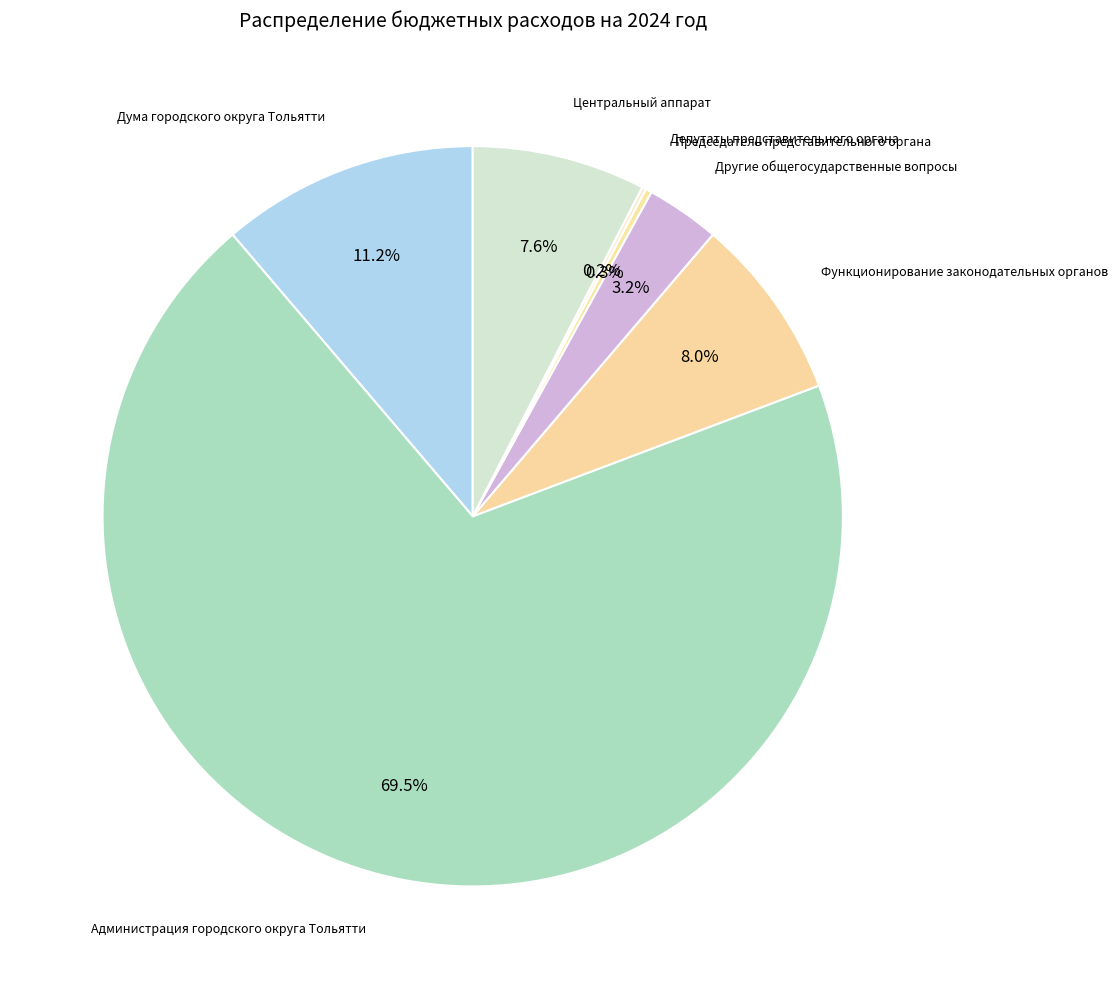

Does Администрация городского округа Тольятти account for over 50% of the chart?

Yes